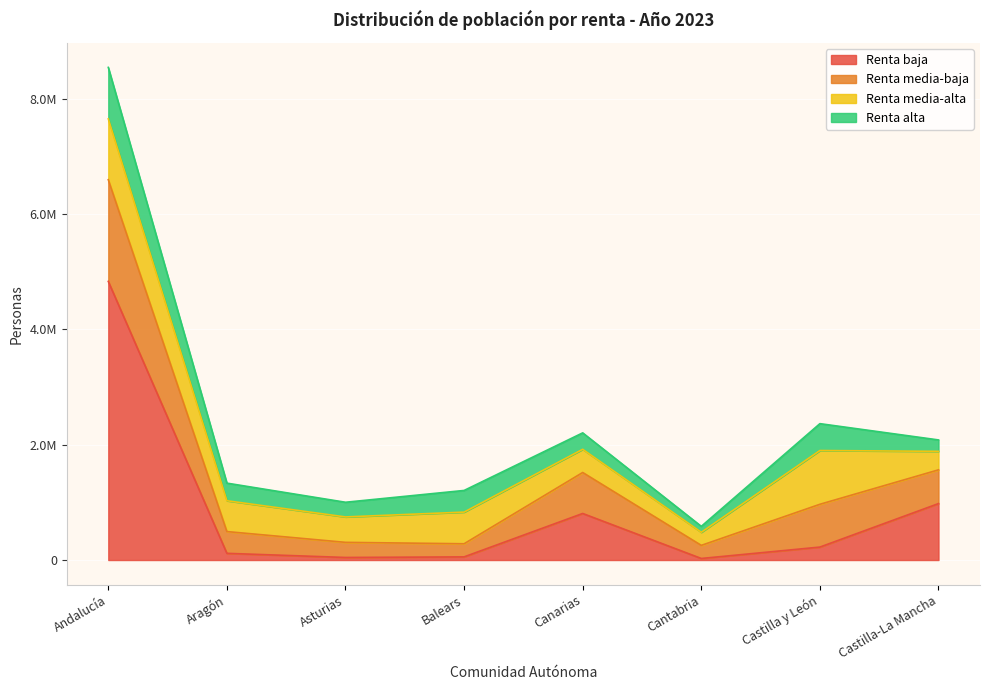

What is the label of the 7th point from the right?

Aragón